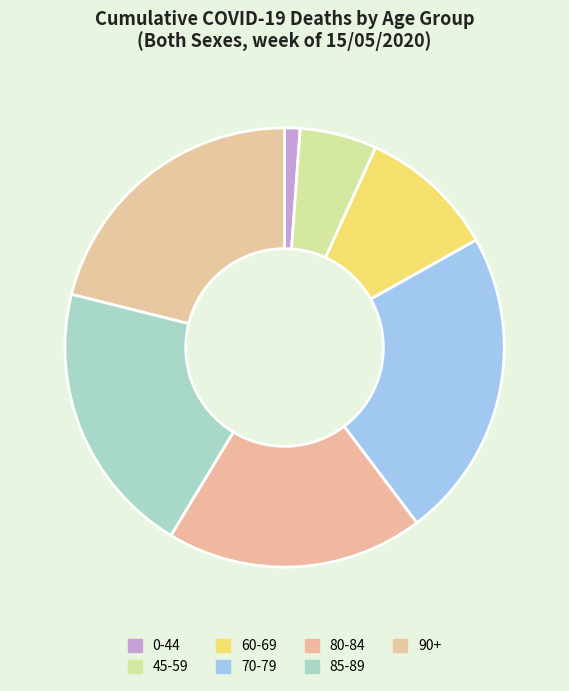

How many segments does this pie chart have?

7